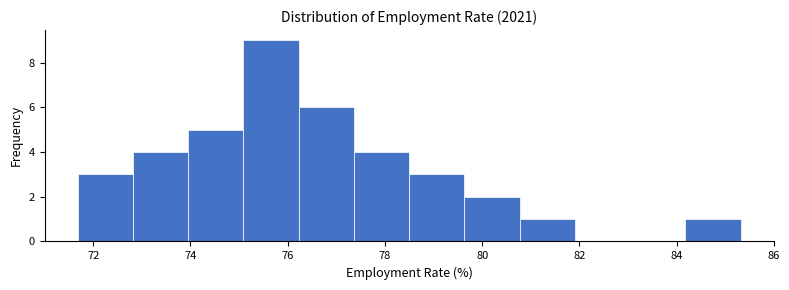

Reading left to right, transcribe this chart: for each bar, give the range it covers on the x-axis and its height. Neither the bar edges nor the heights are printed on the chart, so give them approximately, as read against the axes.

71.6 to 72.8: 3
72.8 to 74.0: 4
74.0 to 75.0: 5
75.0 to 76.2: 9
76.2 to 77.4: 6
77.4 to 78.6: 4
78.6 to 79.6: 3
79.6 to 80.8: 2
80.8 to 82.0: 1
82.0 to 83.0: 0
83.0 to 84.2: 0
84.2 to 85.4: 1